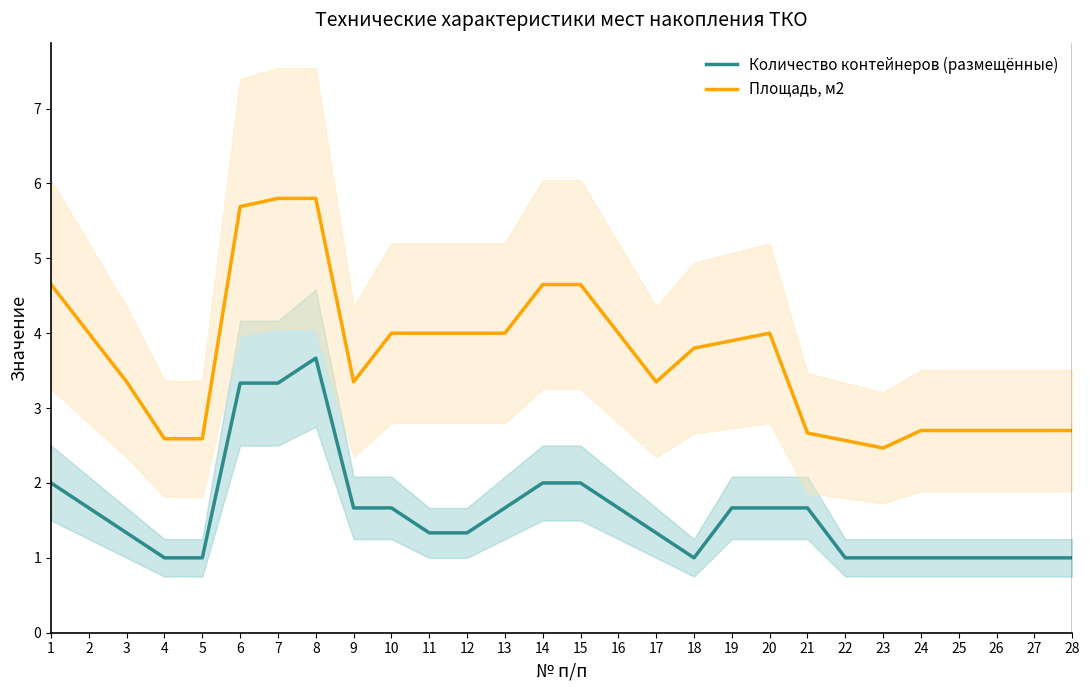

What is the greatest value displayed?

5.8